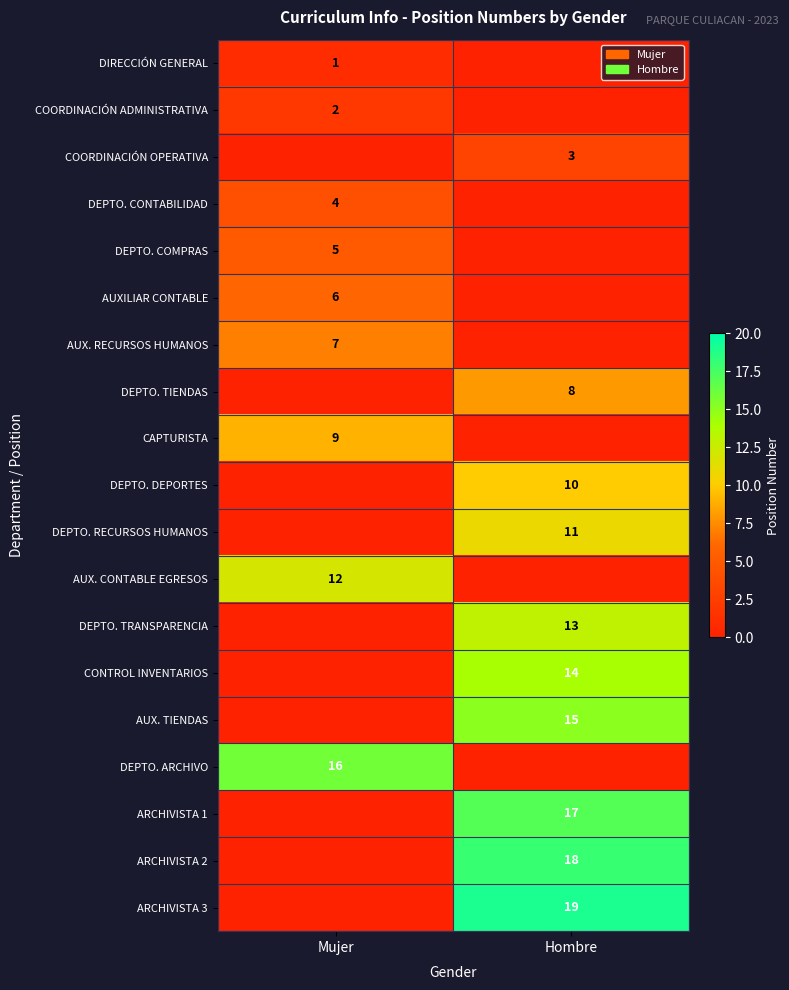

Is the value of DEPTO. TIENDAS at Hombre greater than the value of DIRECCIÓN GENERAL at Mujer?

Yes